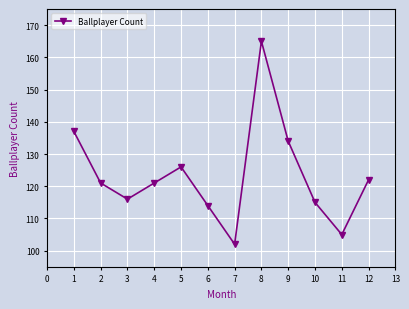

Read the value at 1, to the nearest 5.

135